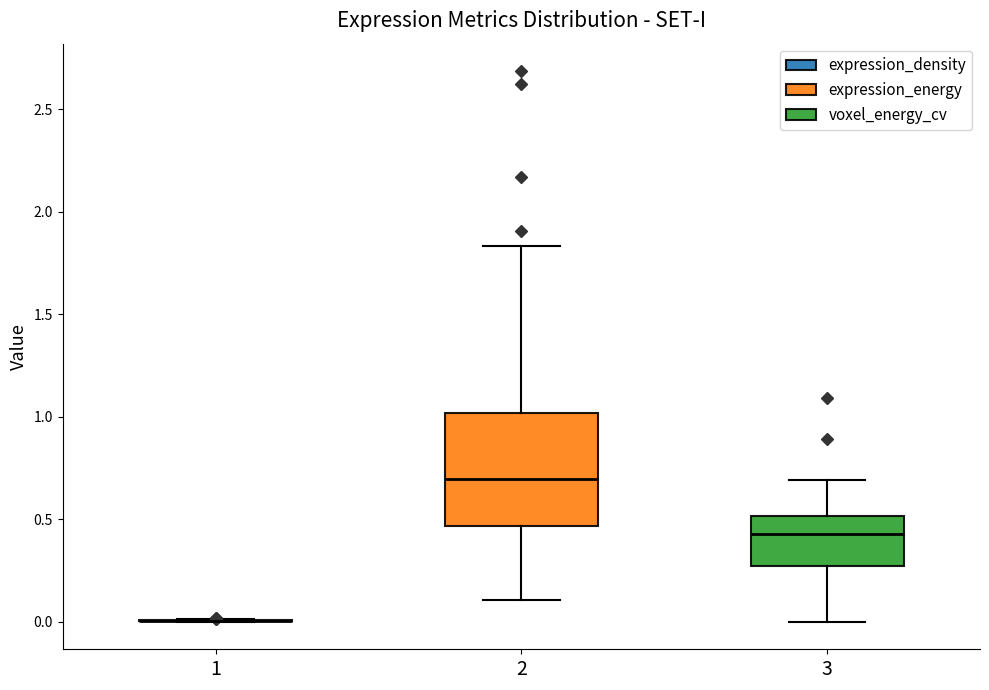

Reading left to right, read every box against the y-axis: the position of its median line, the range the box covers, and the ends of its whiskers. The values are not printed on the chart, so give them approximately, as read against the axis.

1: box collapsed to a line at 0.00, whiskers 0.00 to 0.00
2: median 0.70, box 0.45 to 1.00, whiskers 0.10 to 1.85
3: median 0.45, box 0.25 to 0.50, whiskers 0.00 to 0.70